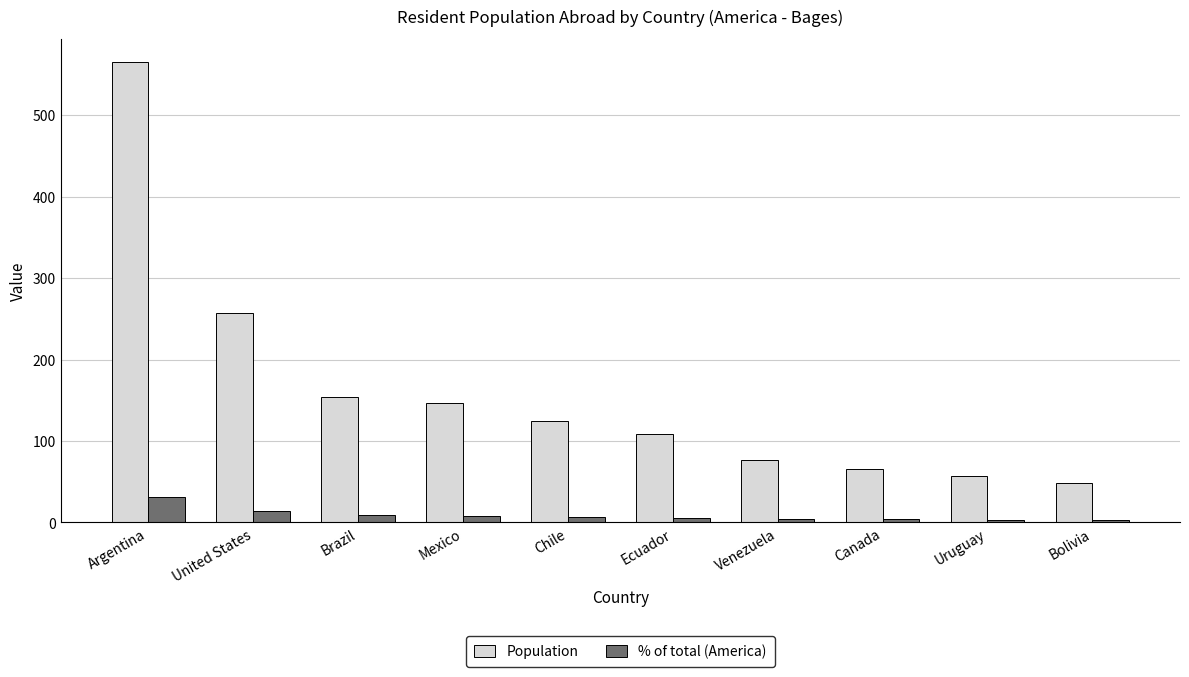

Which series has the largest range (max minus min)?

Population